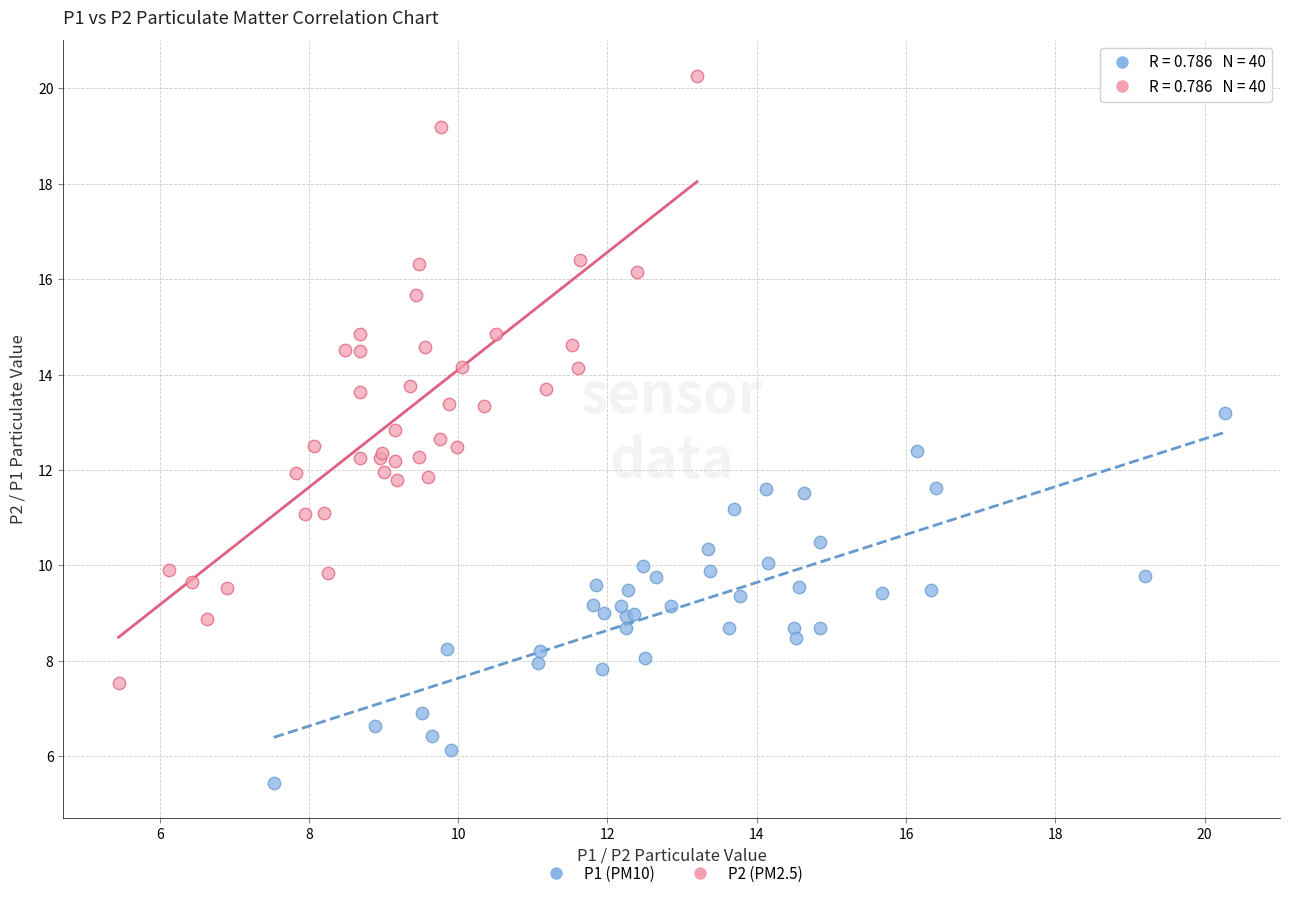

Which series has the widest spread of Y values?

P2 (PM2.5)